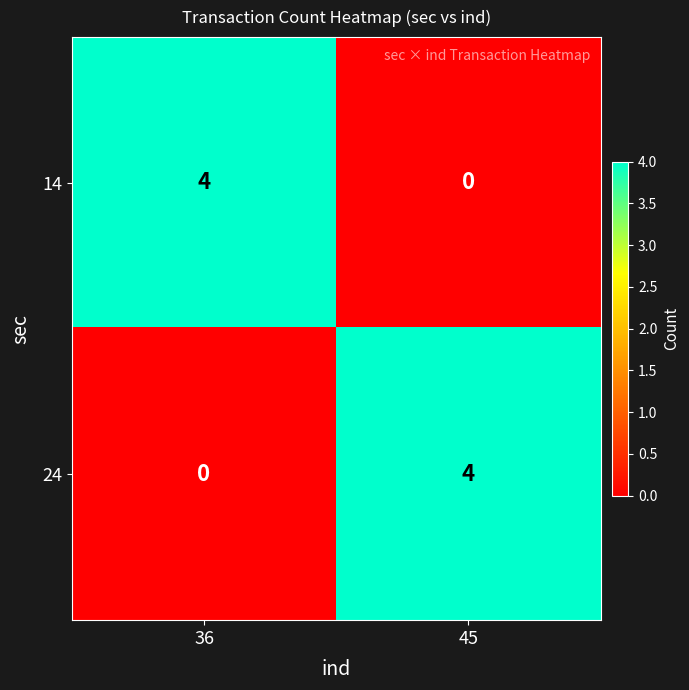

At 45, list the series in order from smallest to largest.

14, 24